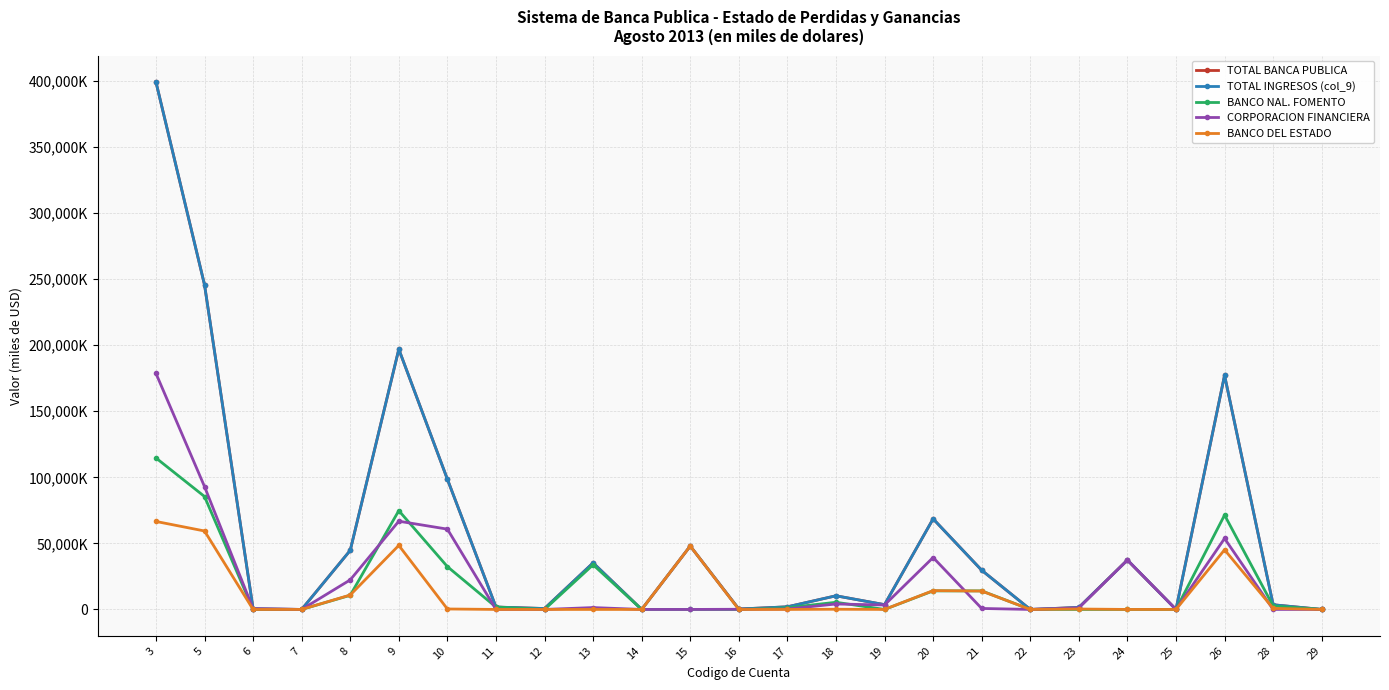

The BANCO DEL ESTADO series shows 81109.2 at 9. True or false?

False